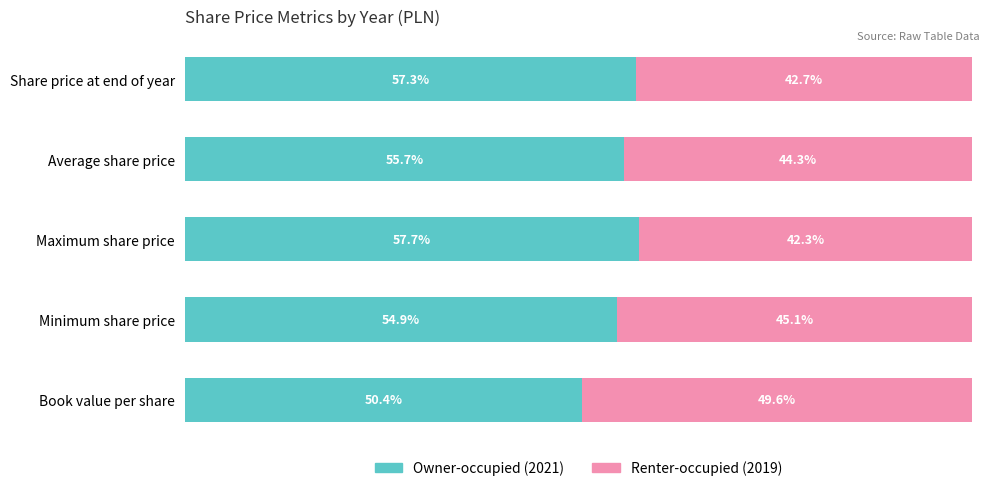

Which category has the highest value in the Owner-occupied (2021) series?

Maximum share price